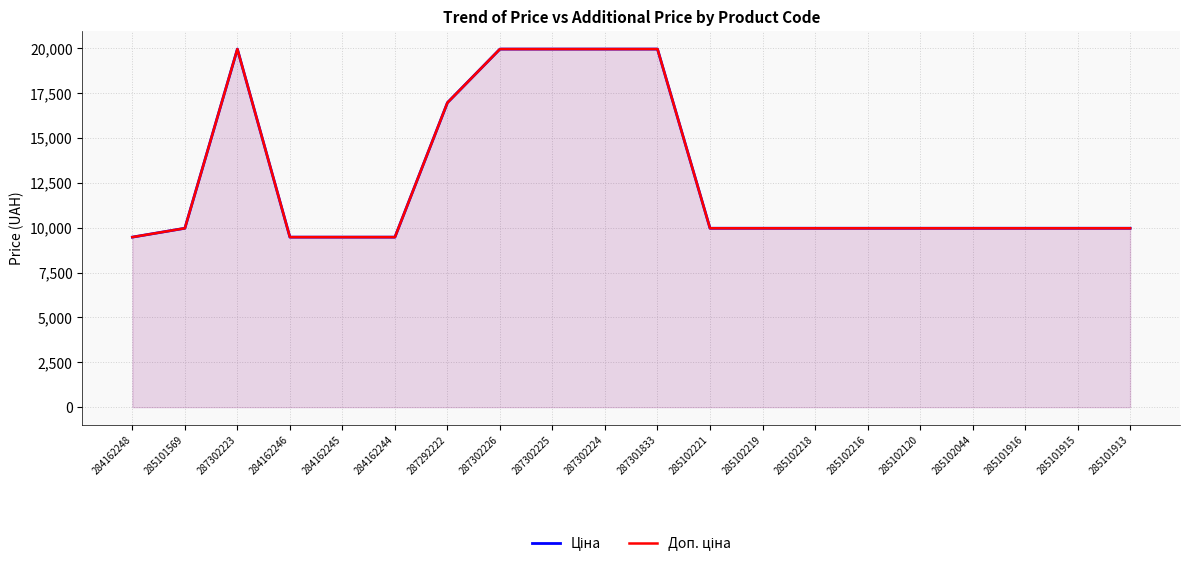

What is the average value of the Доп. ціна series?

12723.4